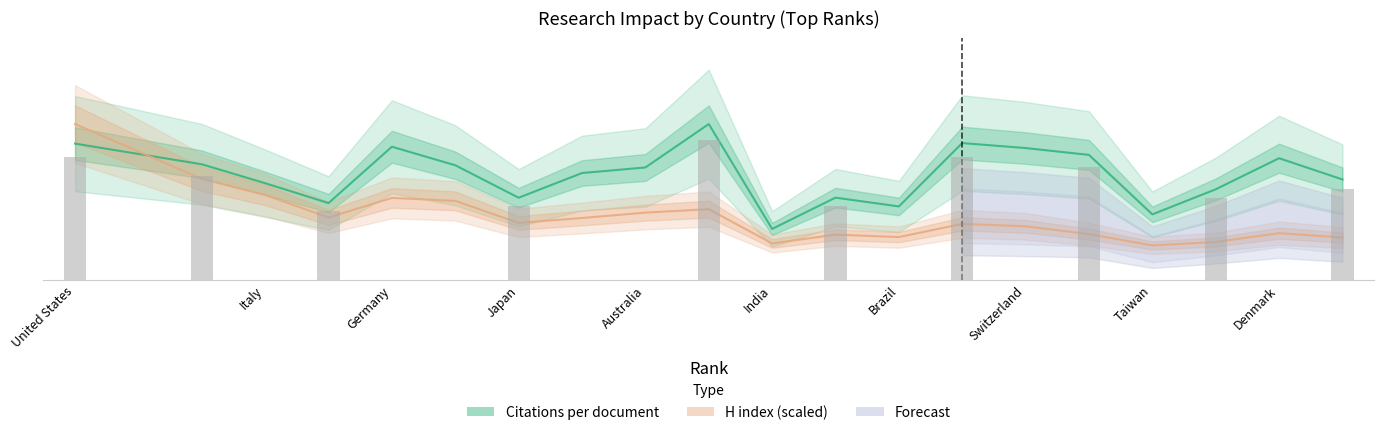

List the series in order of their peak value, highest first.

Citations per document, H index